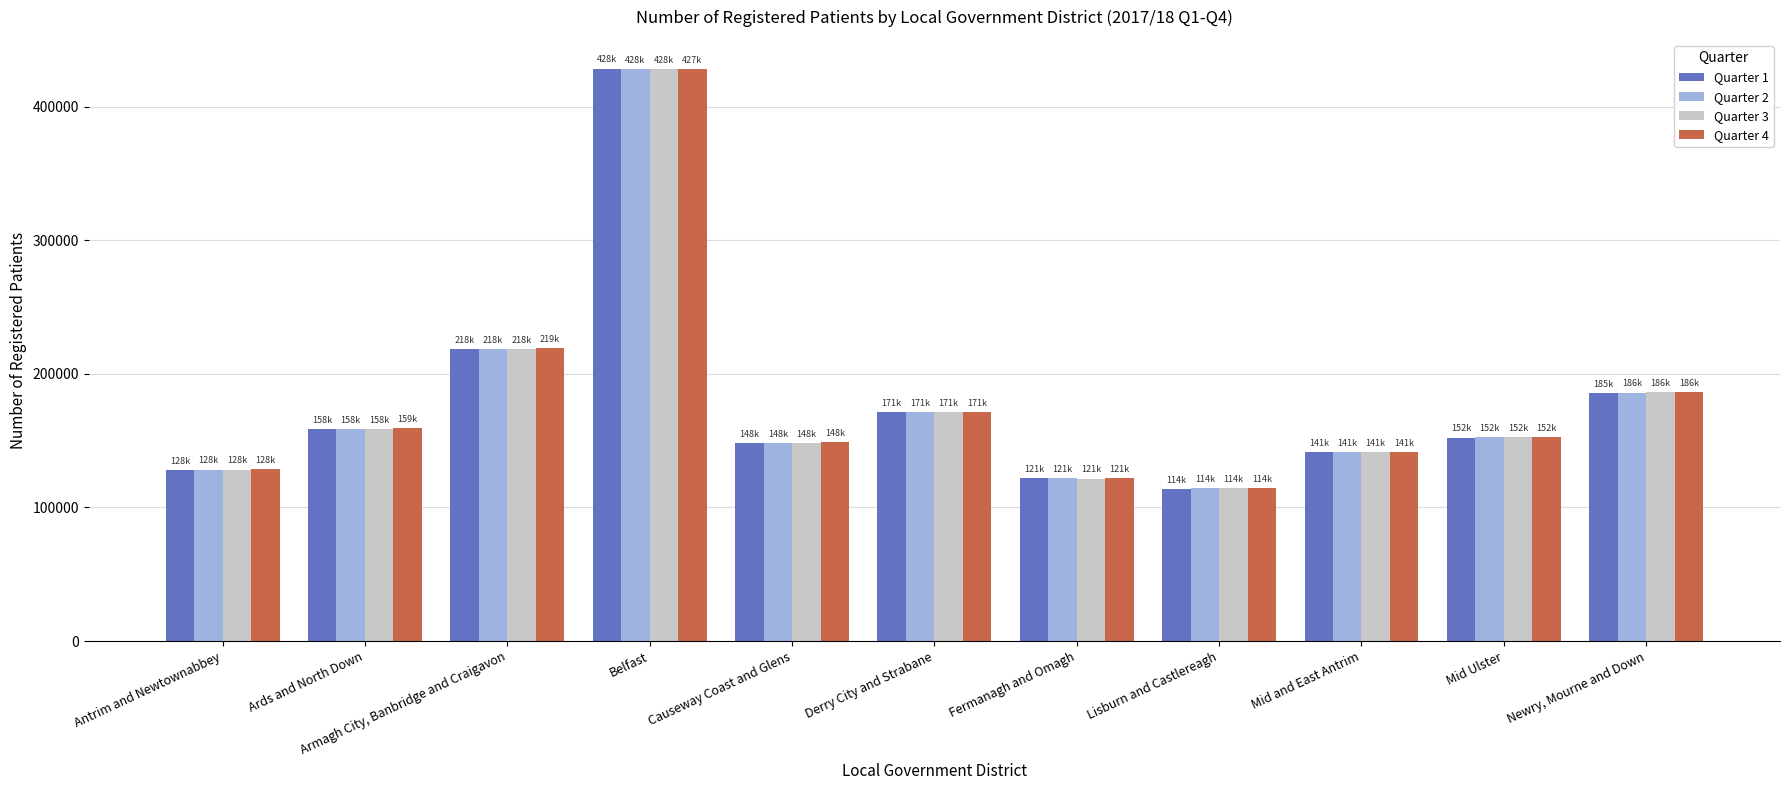

What is the lowest value of the Quarter 1 series?

114045